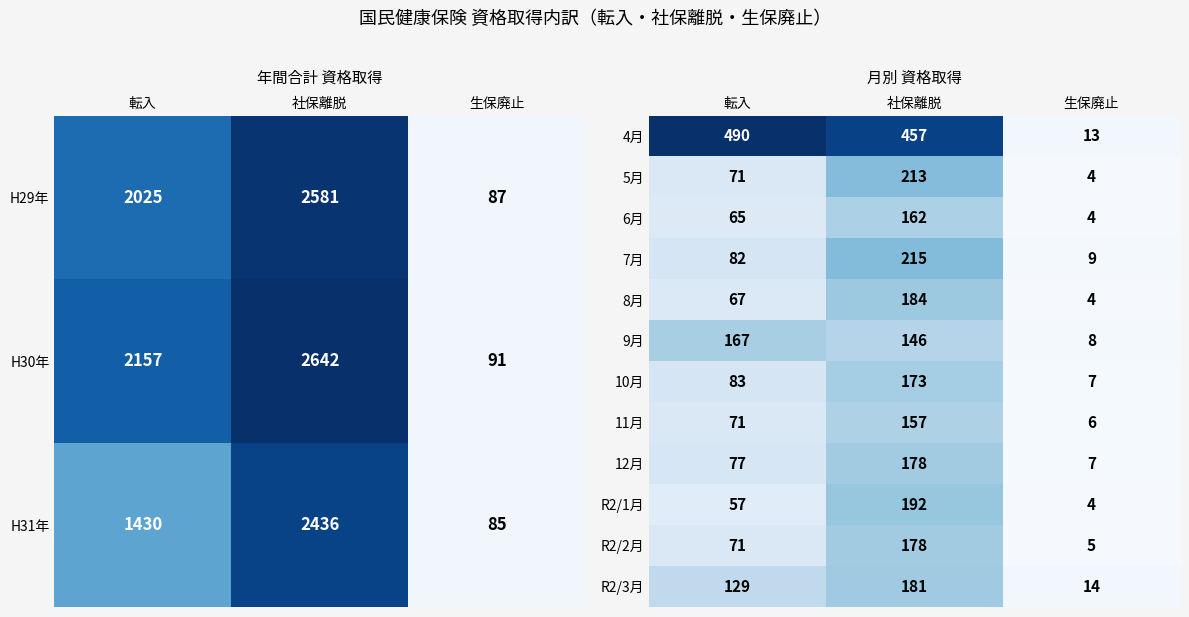

What value does the 10月 series have at 転入, to the nearest 50?

100